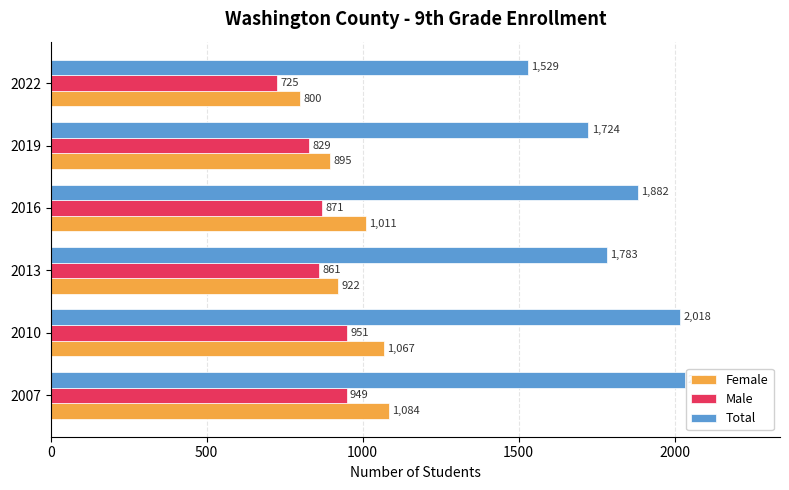

At which label is Male closest to 838?

2019